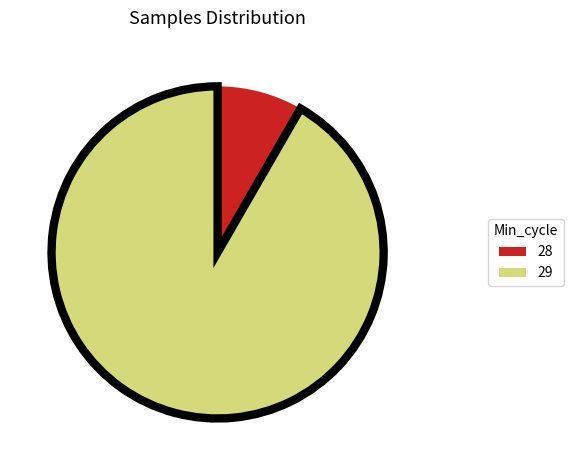

Do 29 and 28 together represent more than half of the pie?

Yes